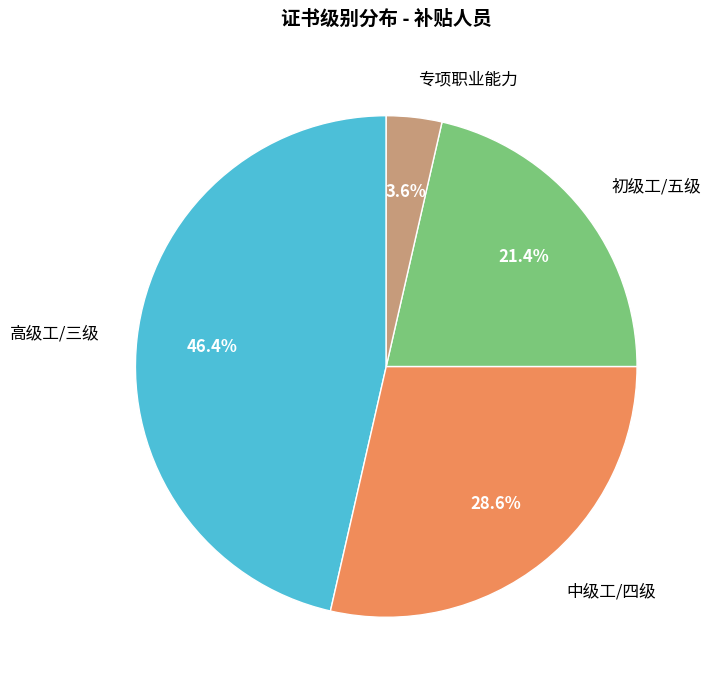

Which has a higher value, 初级工/五级 or 高级工/三级?

高级工/三级